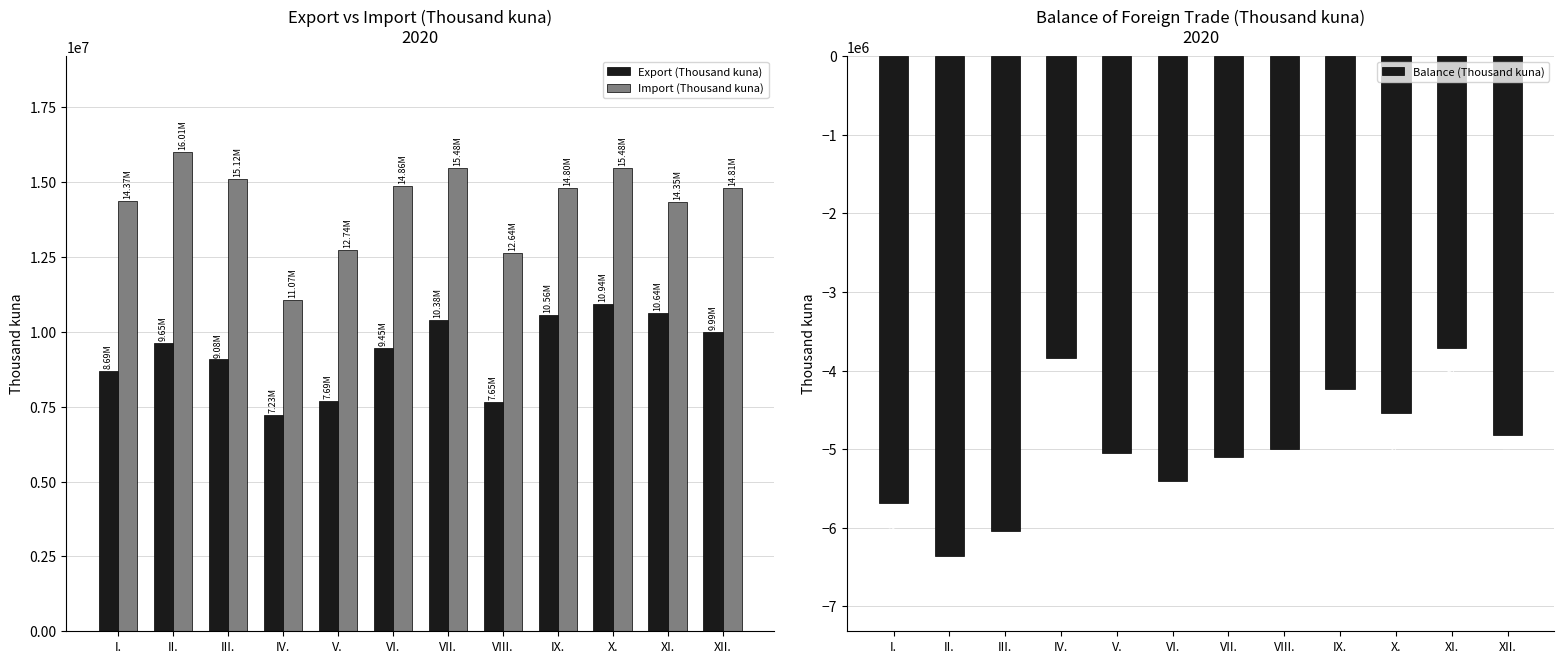

What is the label of the 12th bar from the right?

I.